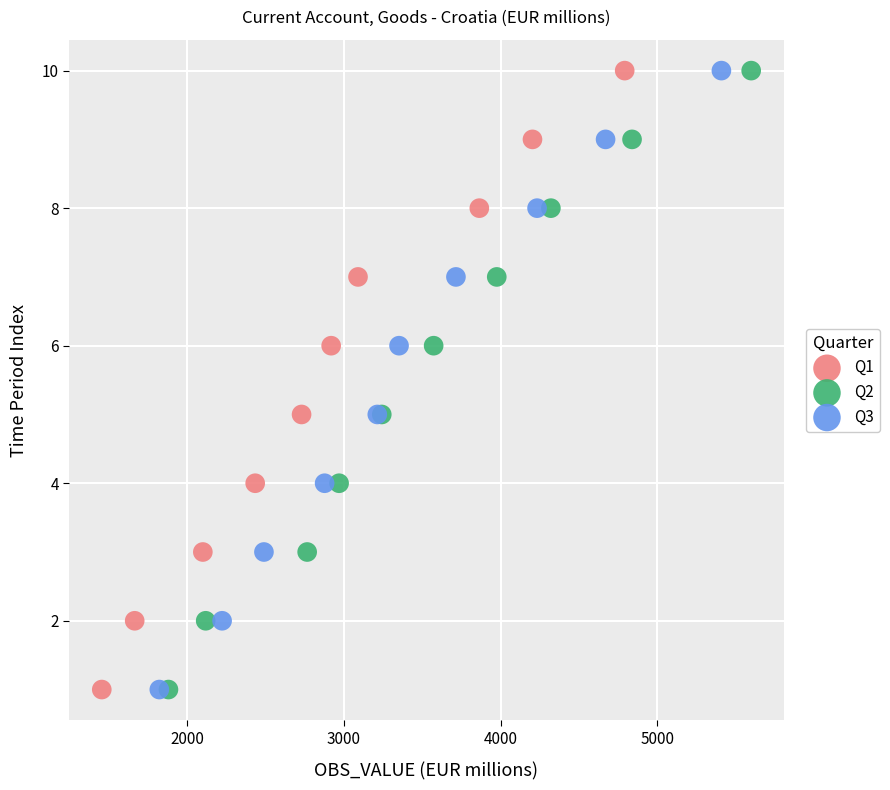

What are all the series names shown in the legend?

Q1, Q2, Q3